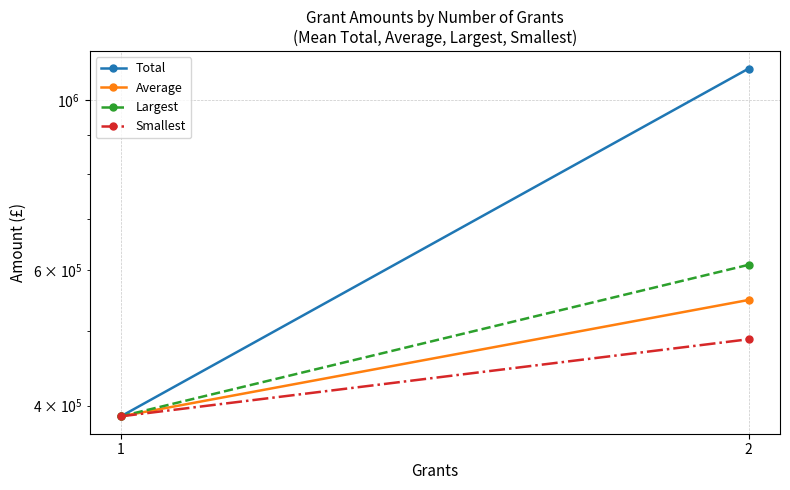

True or false: Largest has a value of 1021473.7 at 2.

False